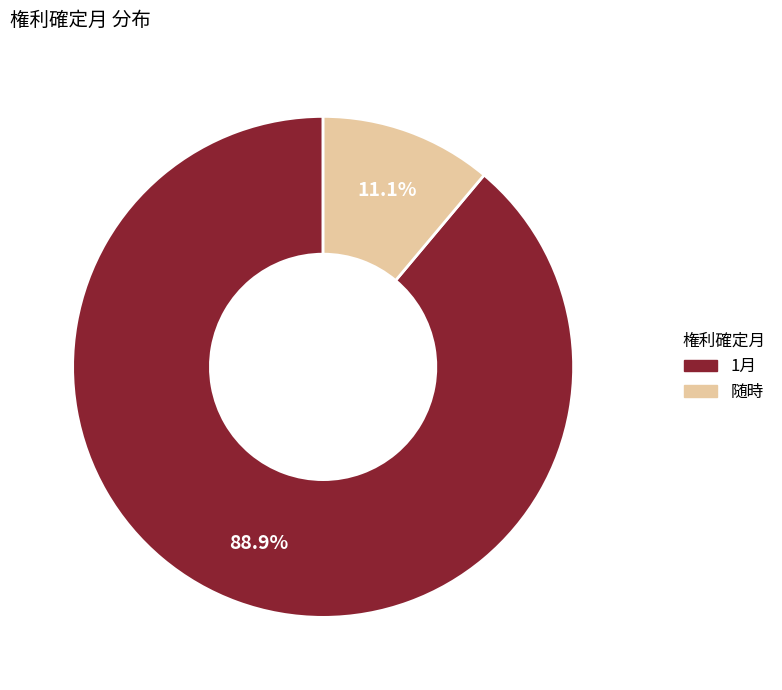

Which has a higher value, 随時 or 1月?

1月